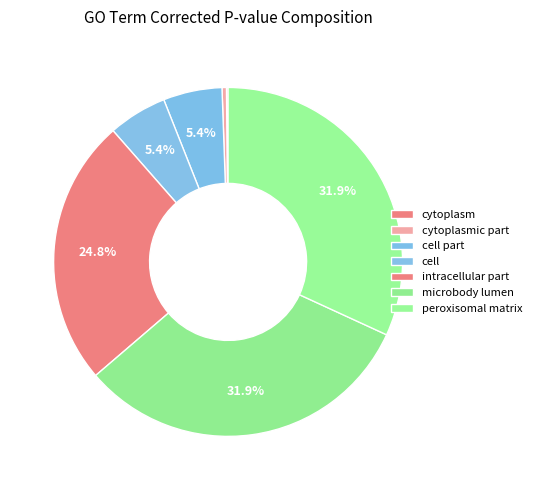

Count the number of slices in the pie.

7